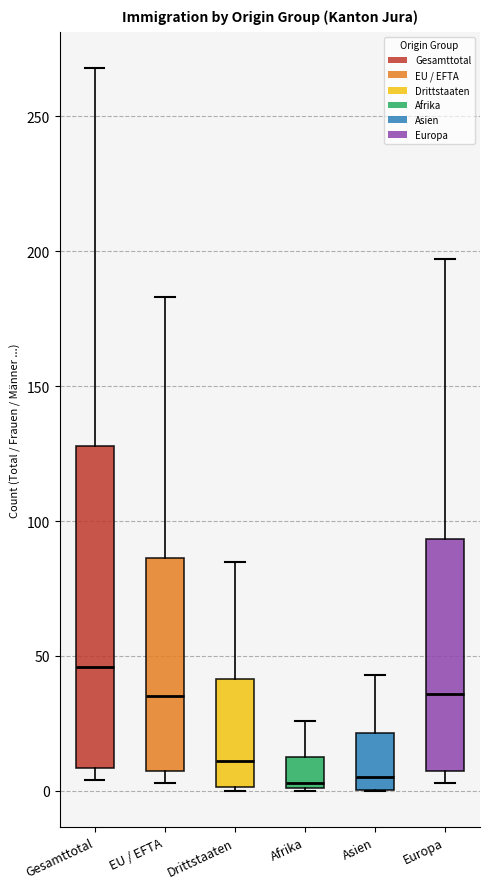

Reading left to right, read every box against the y-axis: the position of its median line, the range the box covers, and the ends of its whiskers. The values are not printed on the chart, so give them approximately, as read against the axis.

Gesamttotal: median 45, box 10 to 130, whiskers 5 to 270
EU / EFTA: median 35, box 10 to 85, whiskers 5 to 185
Drittstaaten: median 10, box 0 to 40, whiskers 0 to 85
Afrika: median 5, box 0 to 15, whiskers 0 to 25
Asien: median 5, box 0 to 20, whiskers 0 to 45
Europa: median 35, box 10 to 95, whiskers 5 to 195